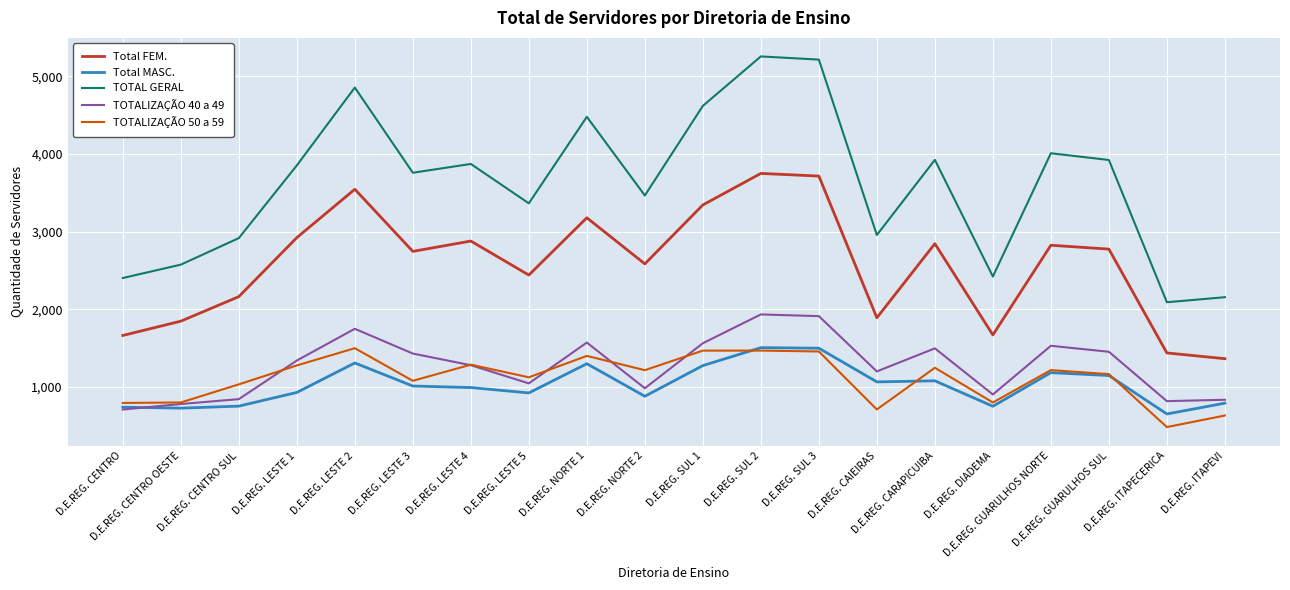

Which series changed the most between D.E.REG. NORTE 2 and D.E.REG. SUL 1?

TOTAL GERAL